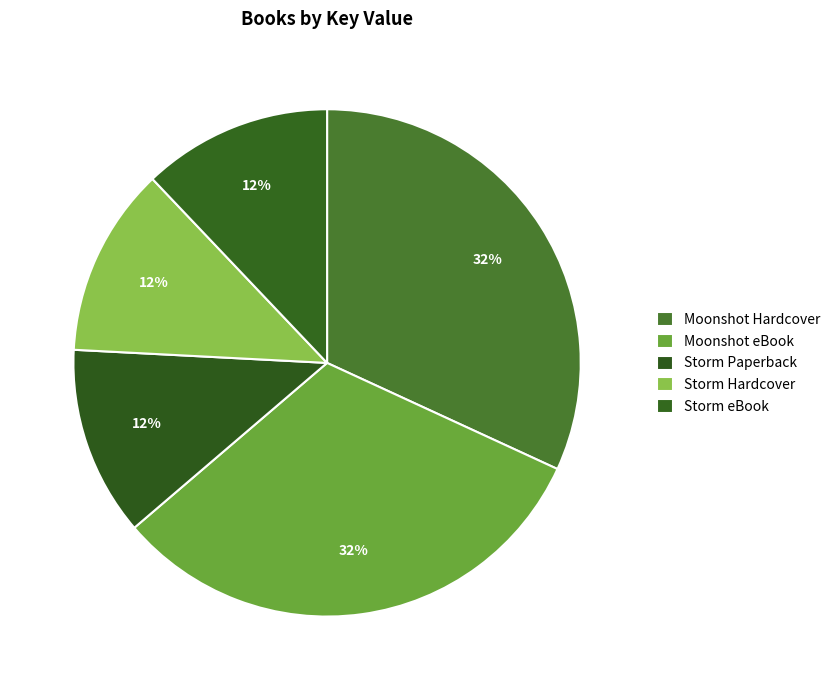

How many slices are in this pie chart?

5